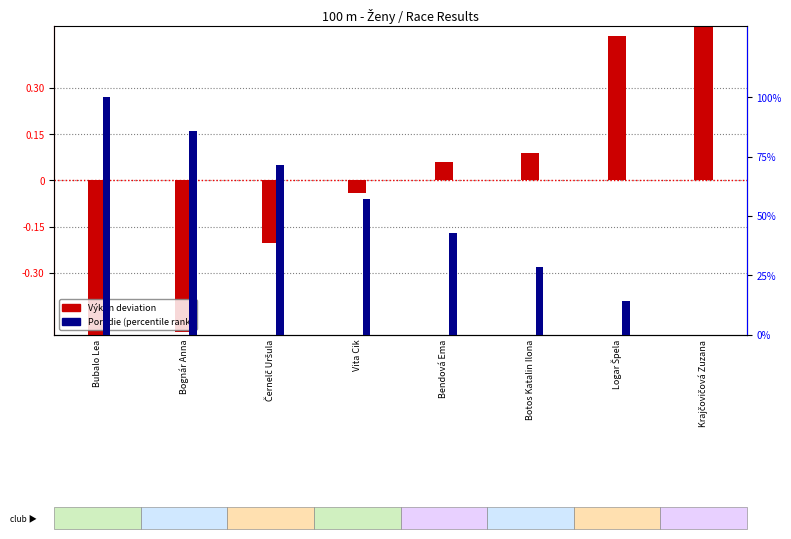

How many bars are there in each group?

2